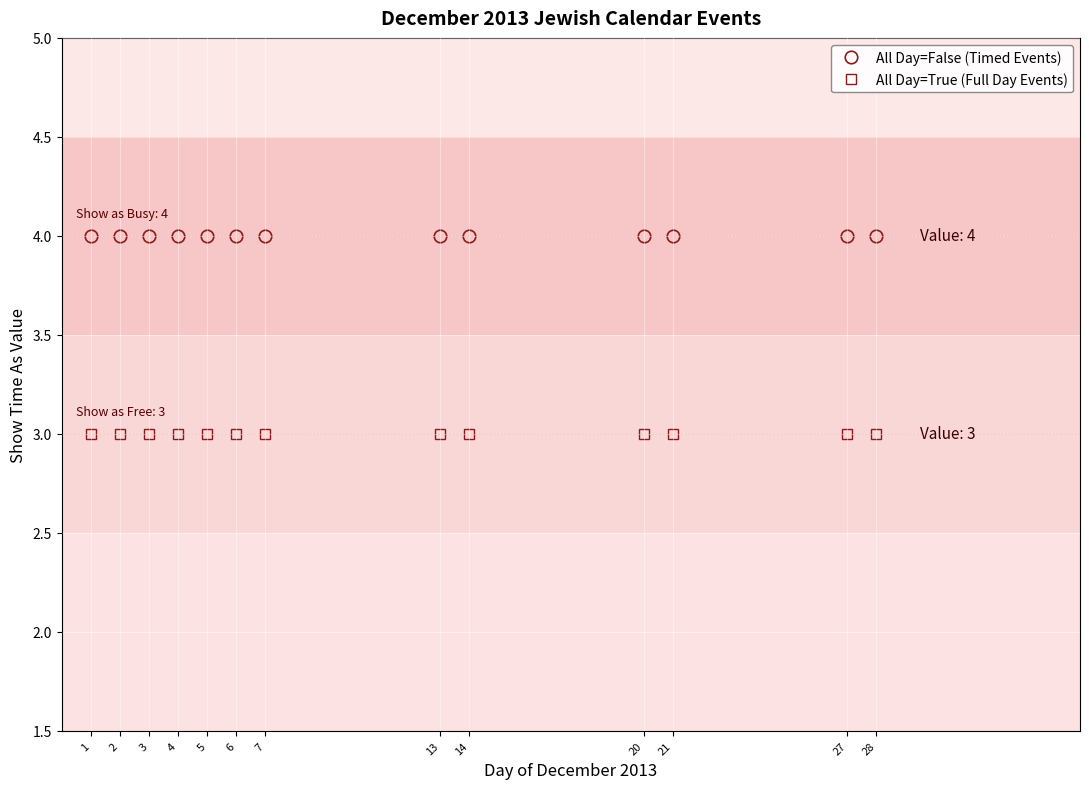

What is the greatest value displayed?

4